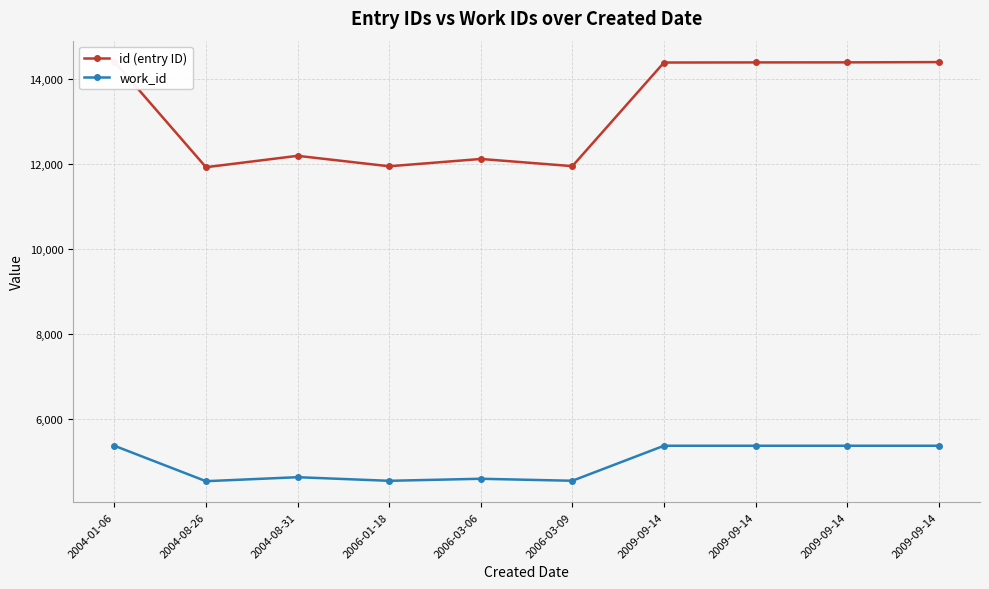

Reading left to right, what are all the values shown in this chart?

id (entry ID): 14404	11920	12188	11942	12114	11945	14383	14386	14387	14393
work_id: 5366	4532	4626	4541	4589	4542	5366	5366	5366	5366